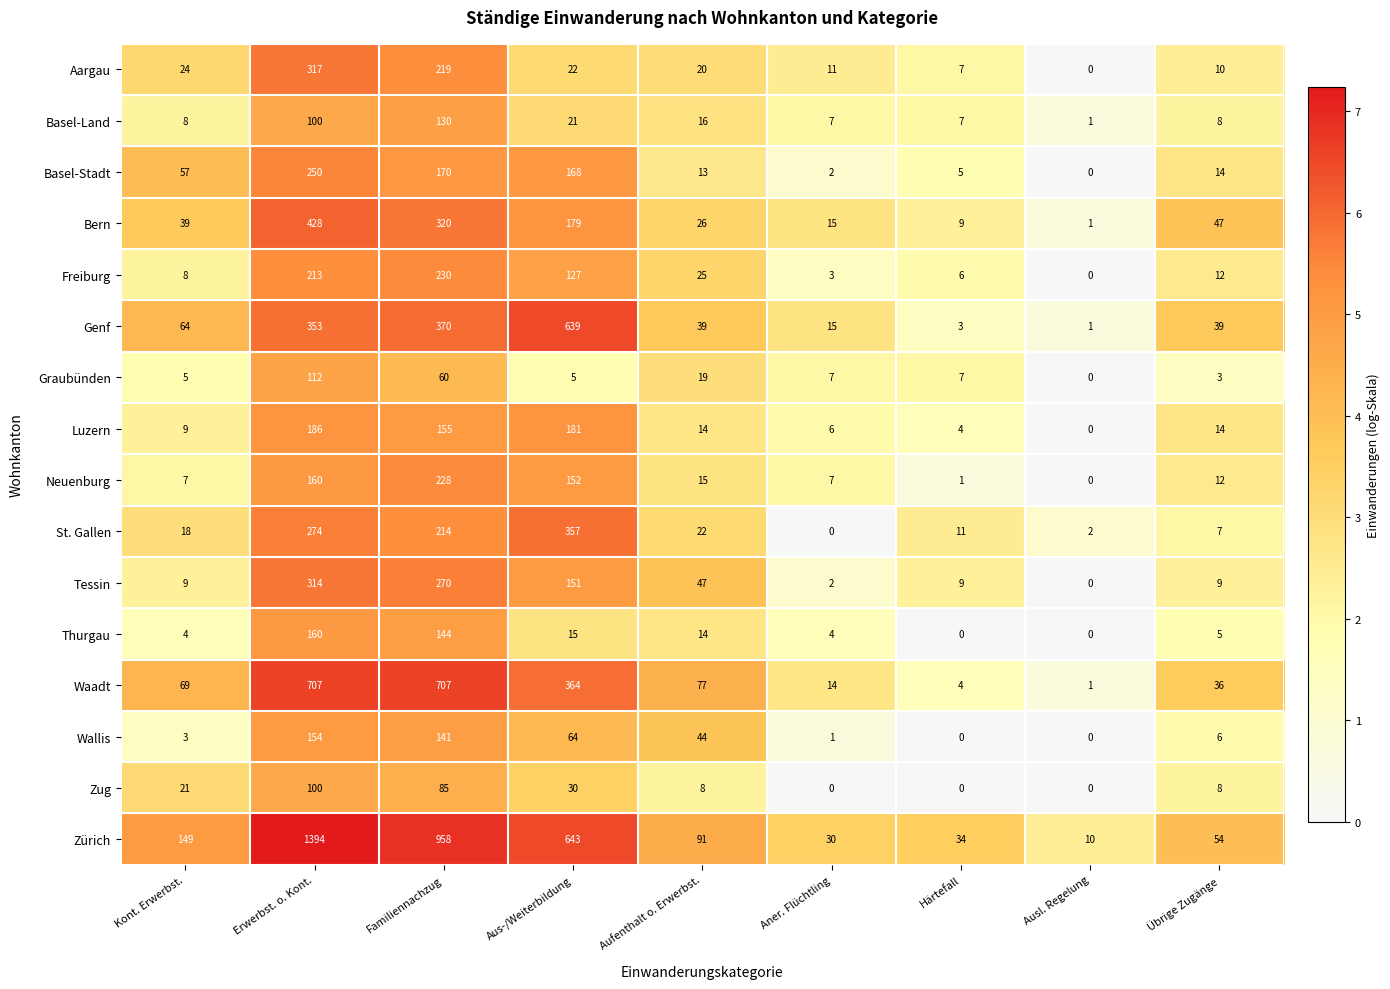

What is the maximum value for Genf?

639